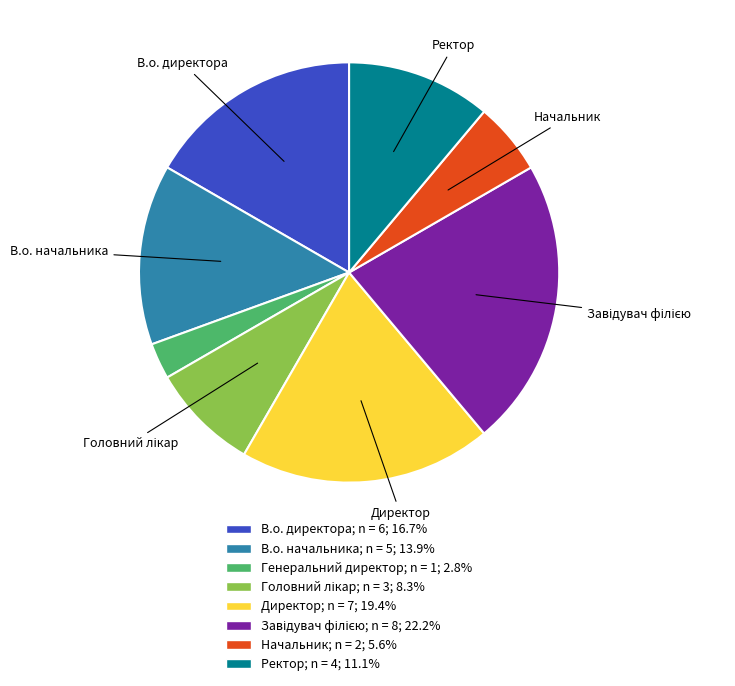

Is there any slice that represents more than half of the pie?

No